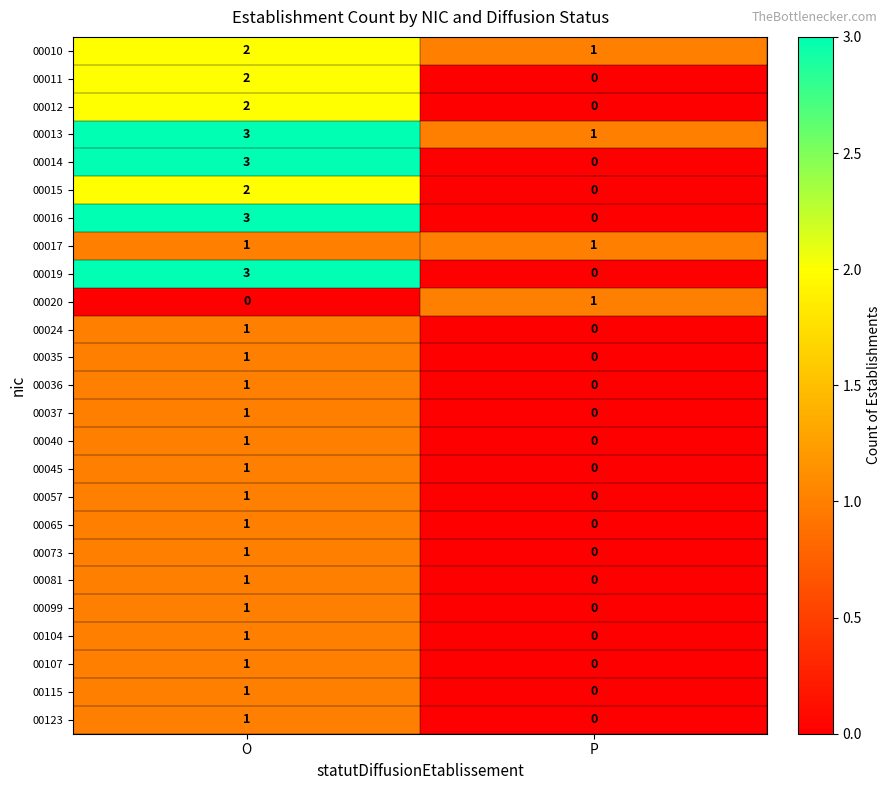

Count the number of categories in the chart.

2